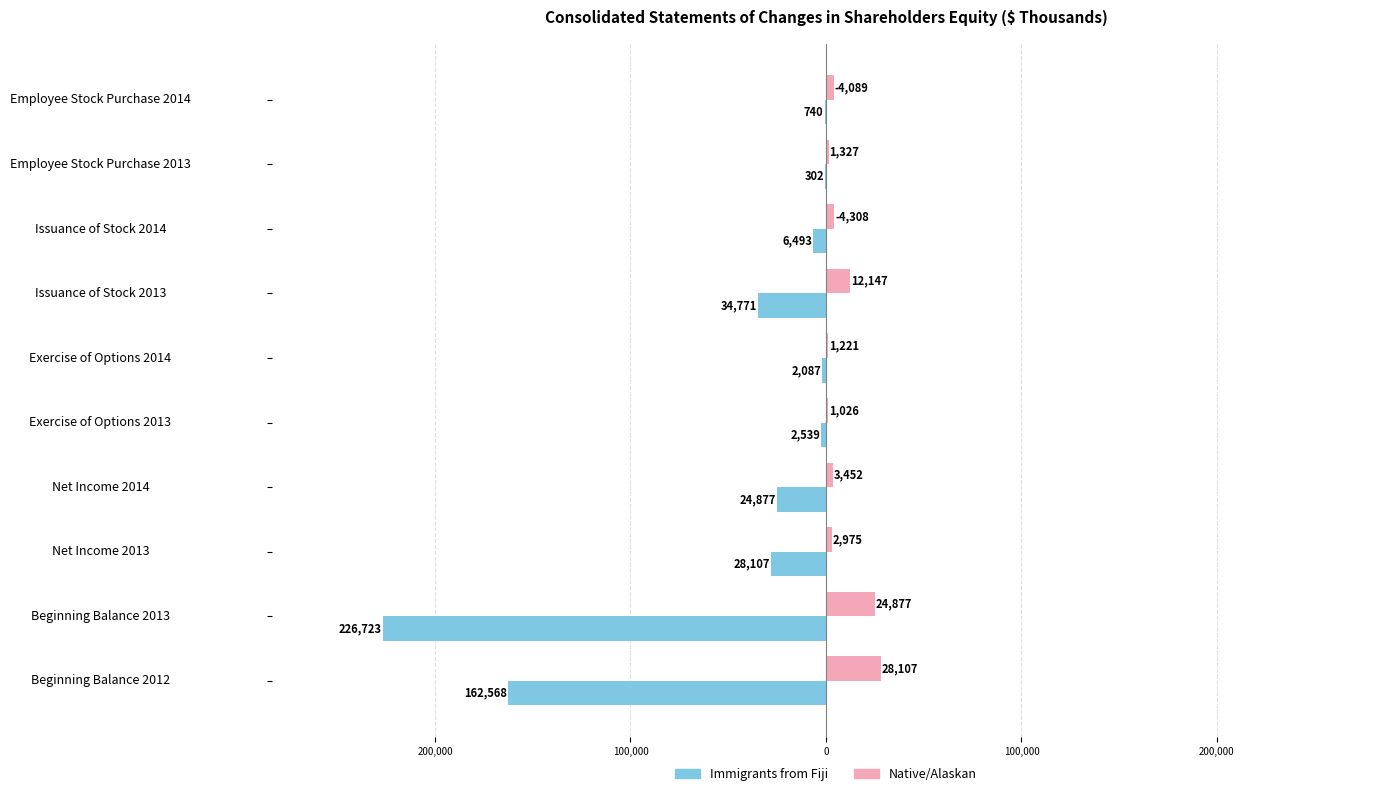

What is the value of the Native/Alaskan bar at the 2nd from the left?

24877